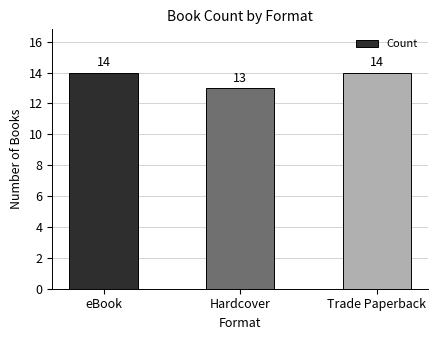

At which category does the chart reach its minimum across all series?

Hardcover